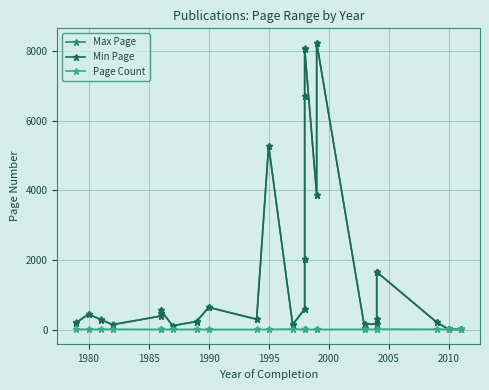

What is the minimum value for Max Page?

6